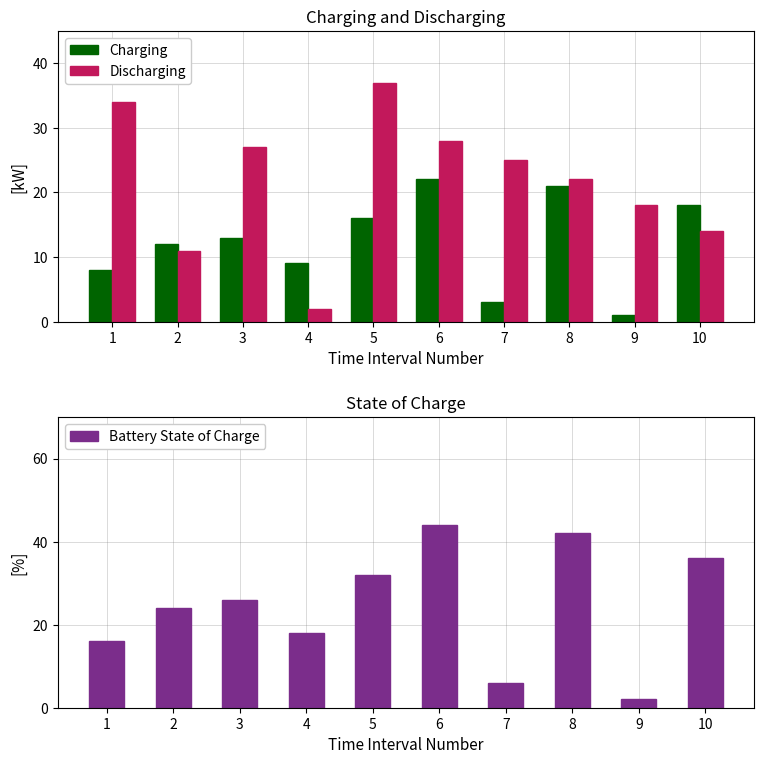

Which label corresponds to the smallest value in the chart?

5